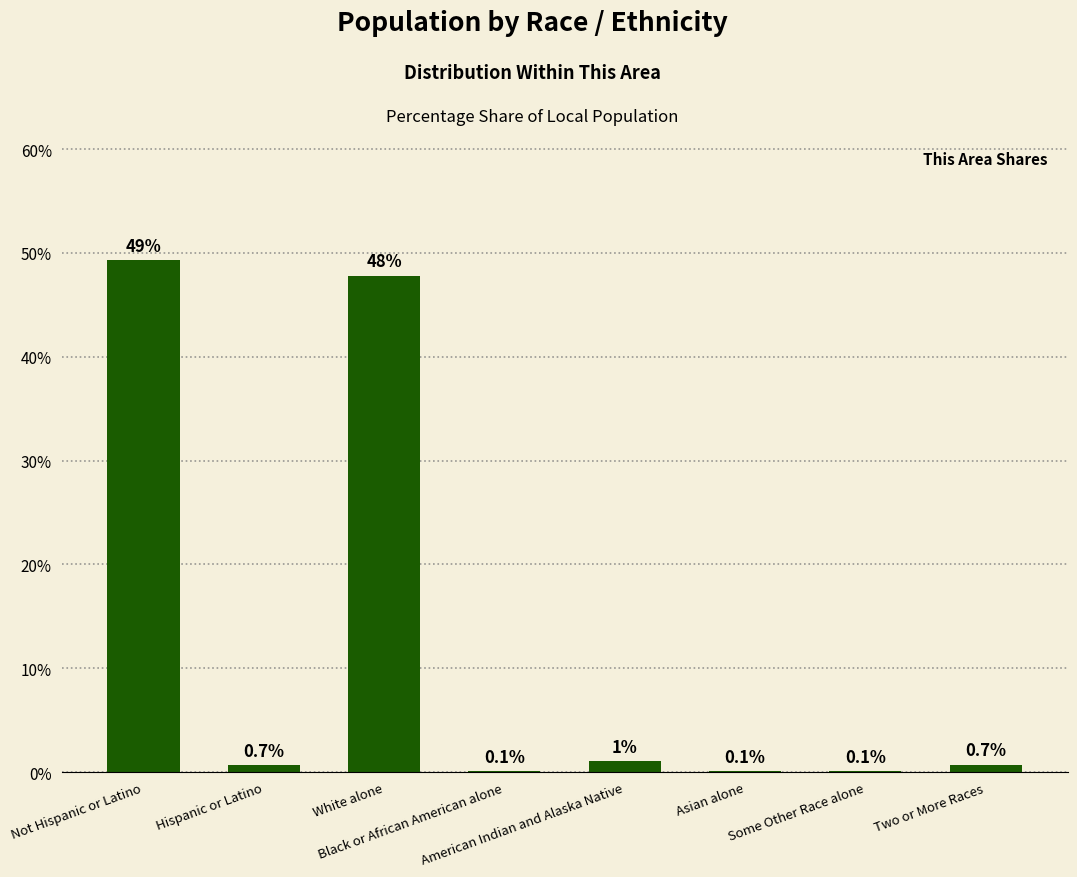

What is the greatest value displayed?

49.3